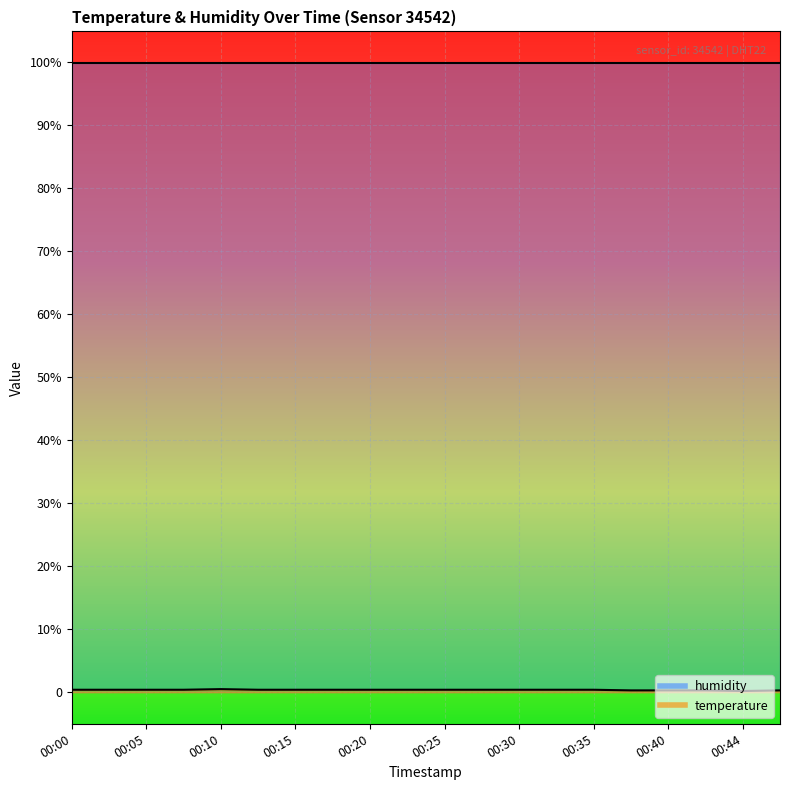

Rank the categories by value from lowest to highest.

00:44, 00:37, 00:40, 00:42, 00:47, 00:00, 00:03, 00:05, 00:08, 00:13, 00:15, 00:18, 00:20, 00:22, 00:25, 00:27, 00:30, 00:32, 00:35, 00:10